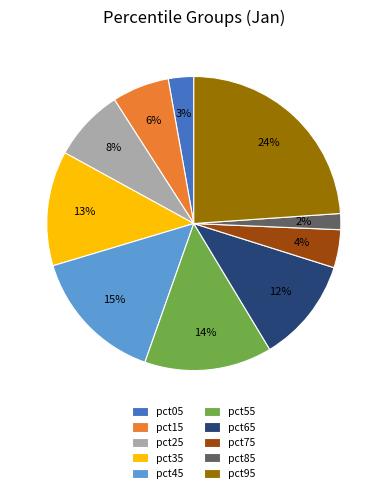

To the nearest percent, what is the average slice percentage?

10%